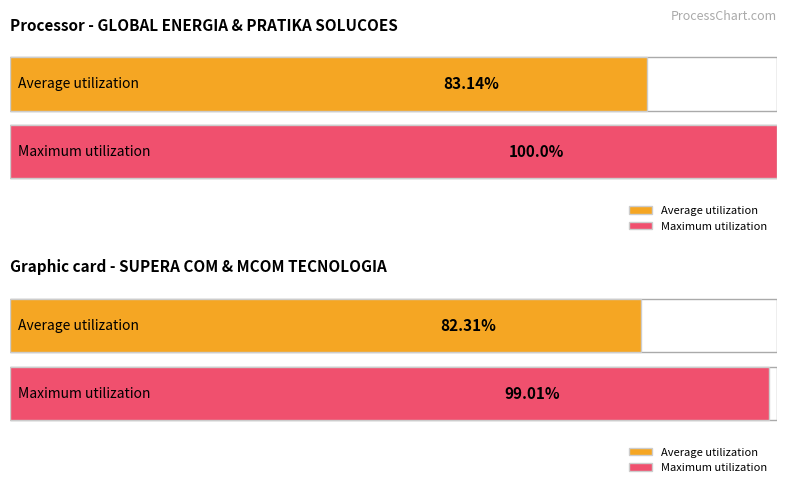

List the series in order of their overall mean, lowest first.

Average utilization, Maximum utilization